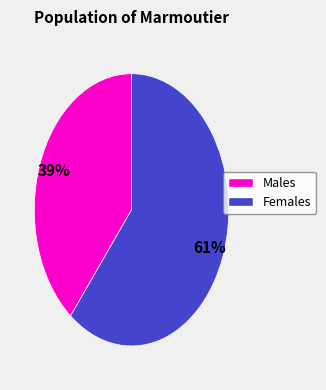

To the nearest percent, what is the average slice percentage?

50%